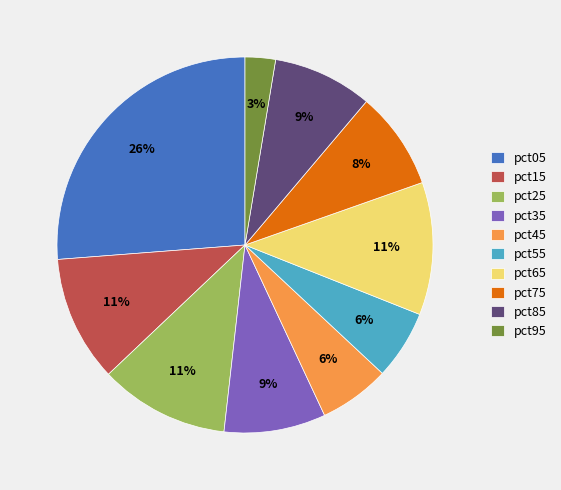

What is the smallest slice in the pie chart?

pct95